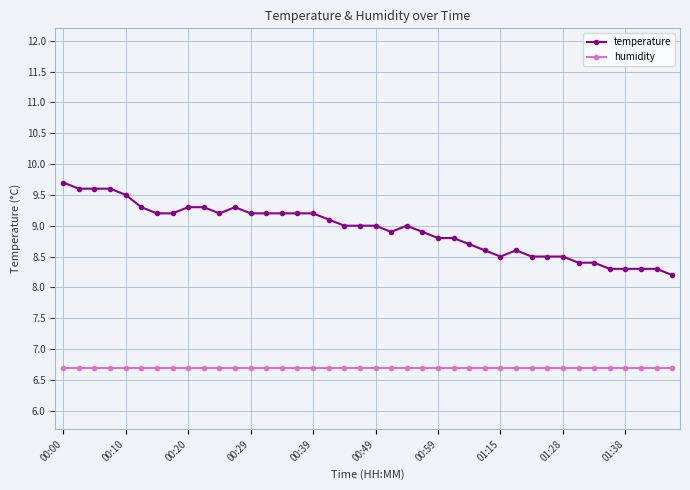

What is the value of the humidity point at the 3rd from the left?

6.7